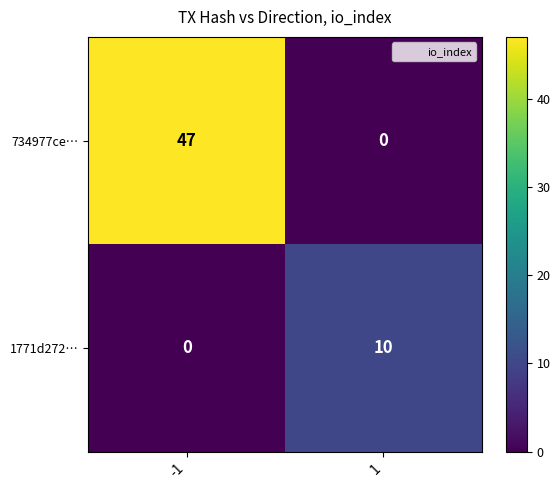

What is the difference between the 1771d272… values at 1 and -1?

10